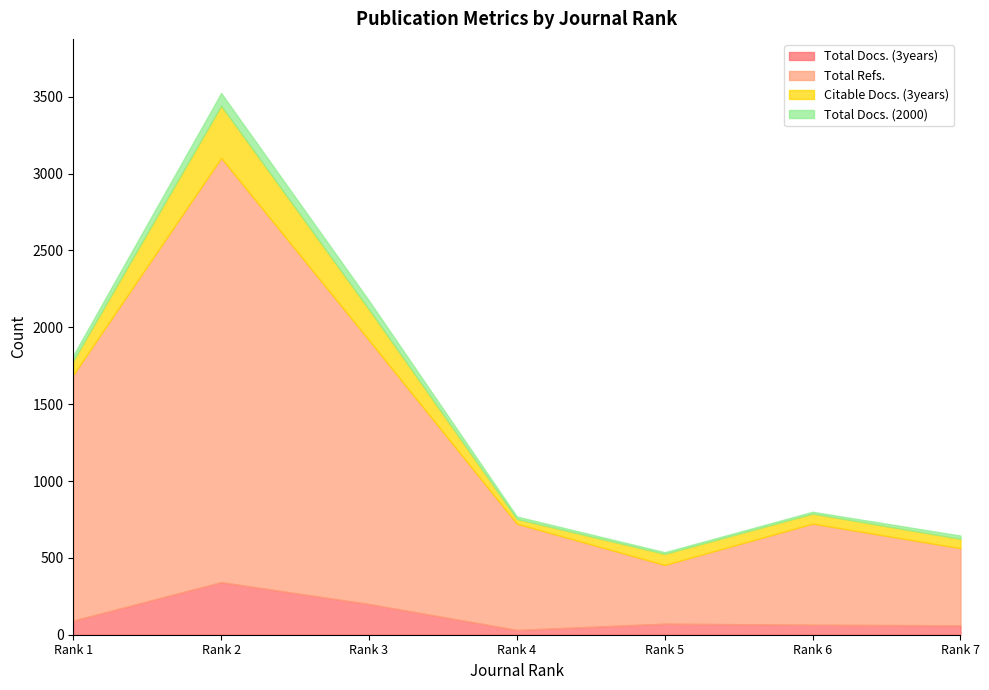

Is it true that Citable Docs. (3years) equals 18 at Rank 4?

False